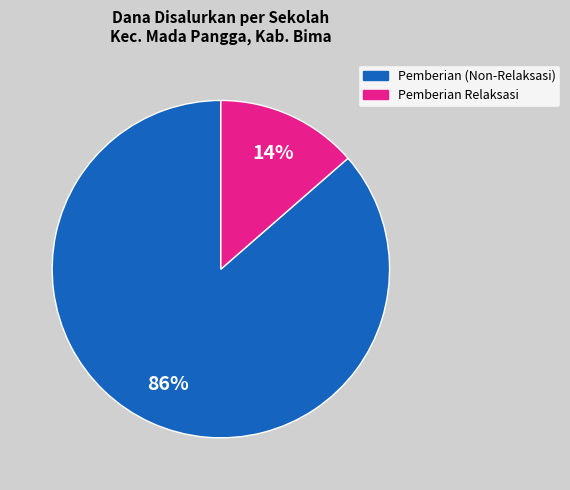

To the nearest percent, what is the average slice percentage?

50%